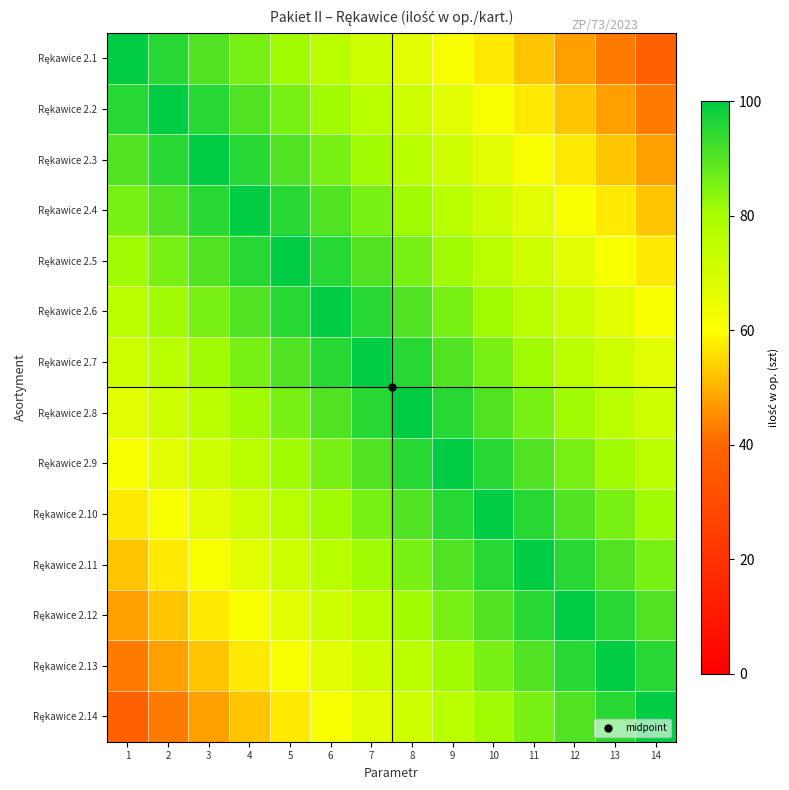

How many distinct data groups are displayed?

14